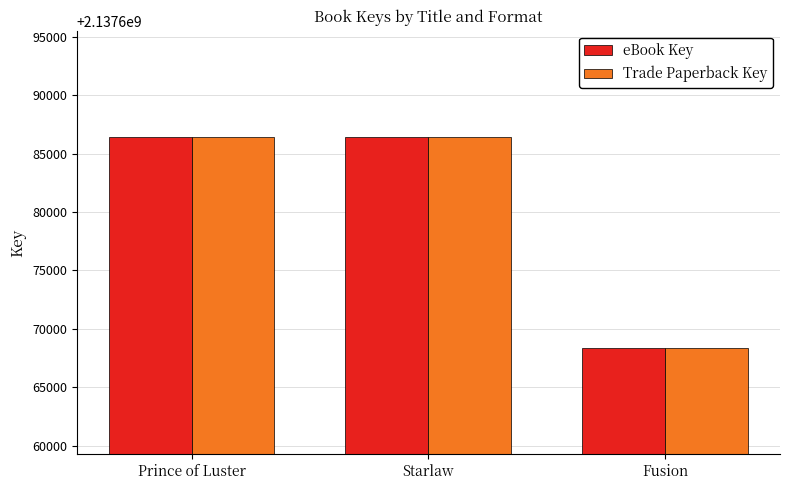

Where is eBook Key nearest to the value 2137677393?

Starlaw